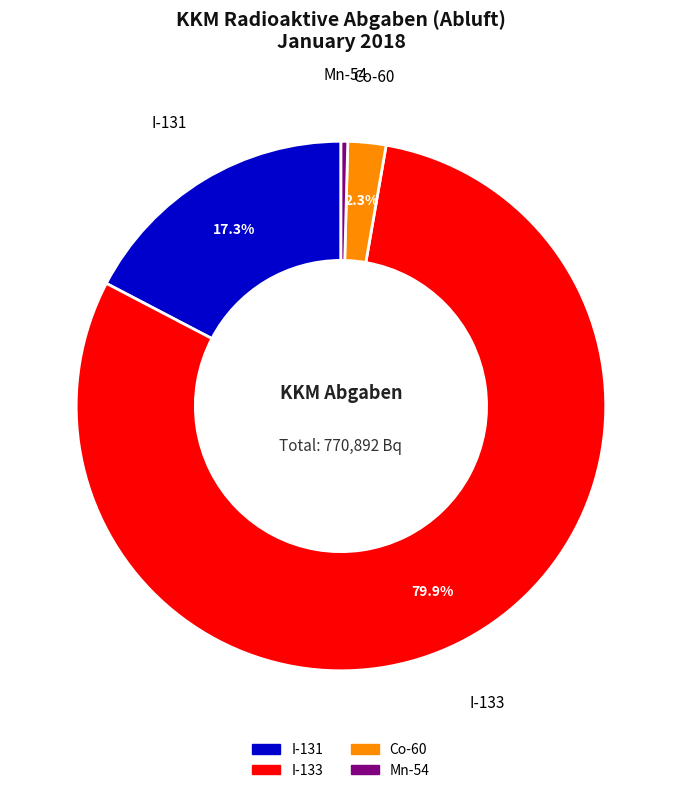

Is there a majority slice in this chart?

Yes